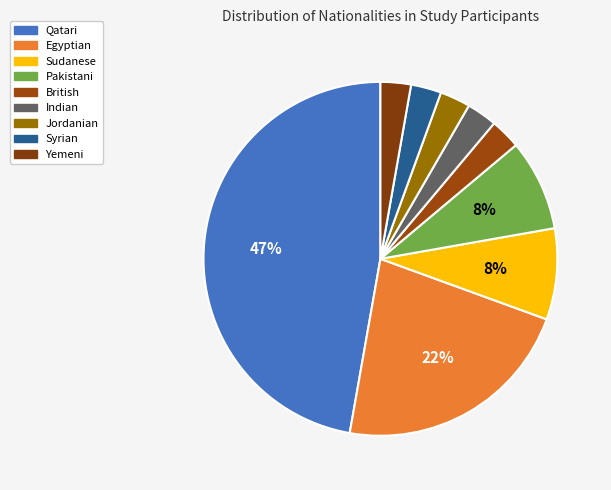

How many segments does this pie chart have?

9